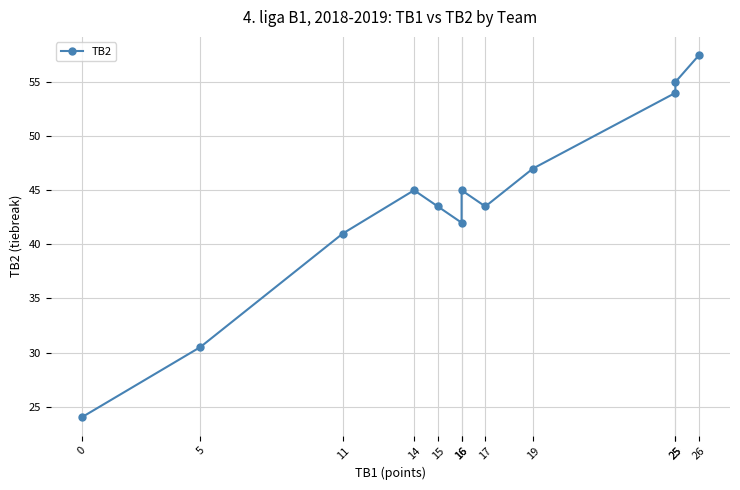

Between 26 and 16, which is larger?

26